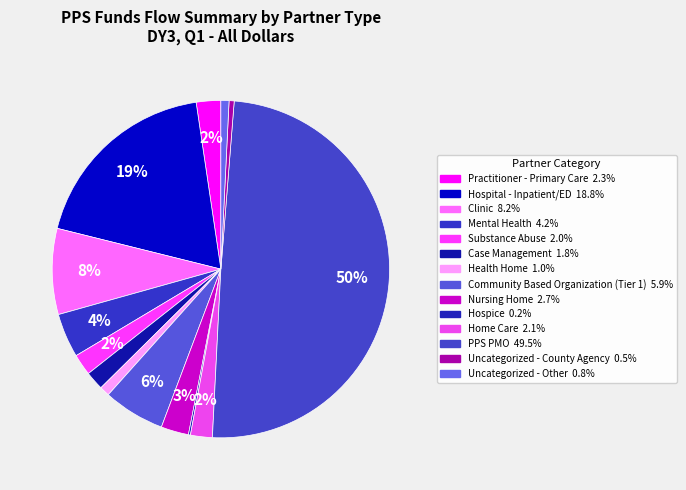

Rank the categories by value from highest to lowest.

PPS PMO, Hospital - Inpatient/ED, Clinic, Community Based Organization (Tier 1), Mental Health, Nursing Home, Practitioner - Primary Care, Home Care, Substance Abuse, Case Management, Health Home, Uncategorized - Other, Uncategorized - County Agency, Hospice